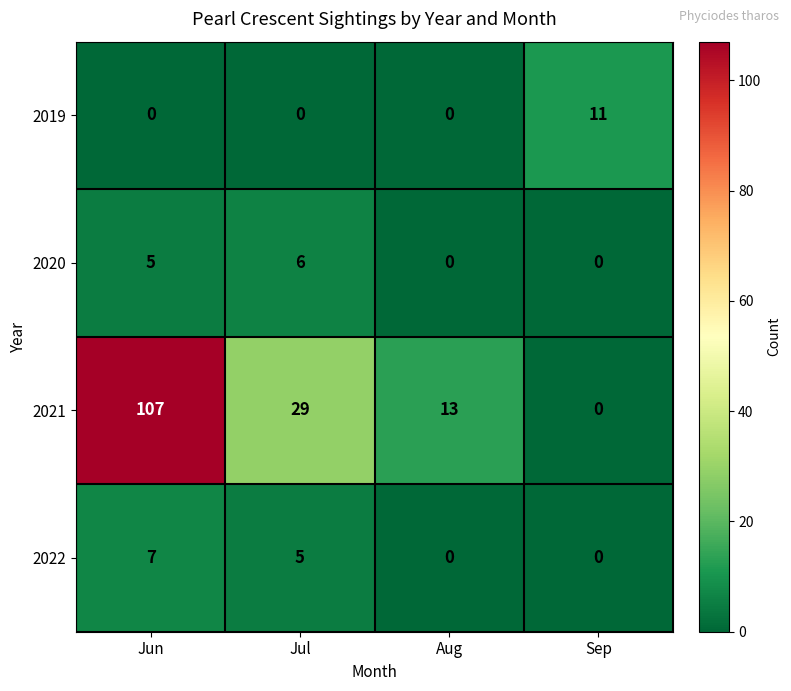

Rank the series by their maximum value, from highest to lowest.

2021, 2019, 2022, 2020